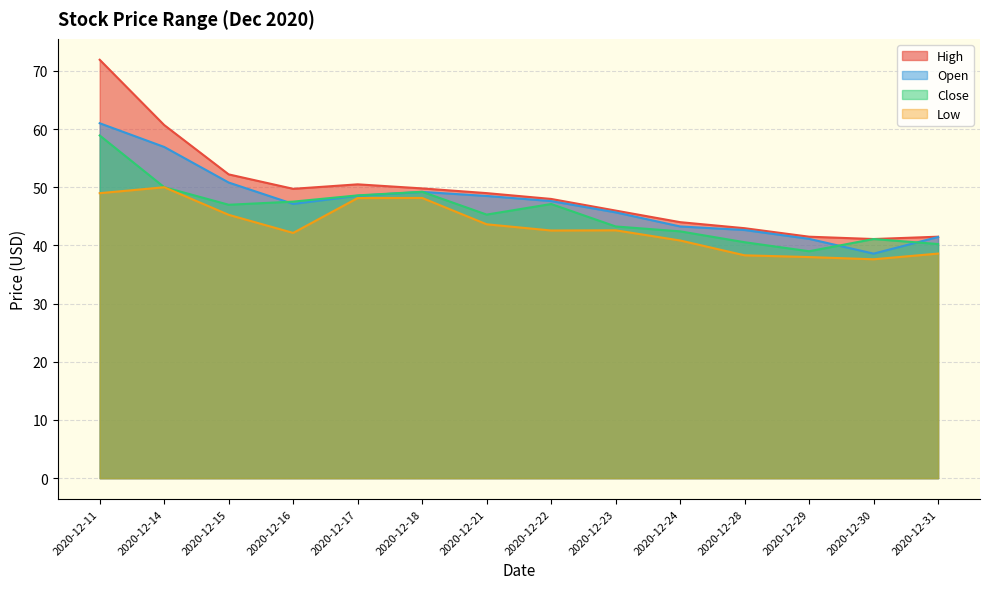

Where does the Close series first go above 46?

2020-12-11